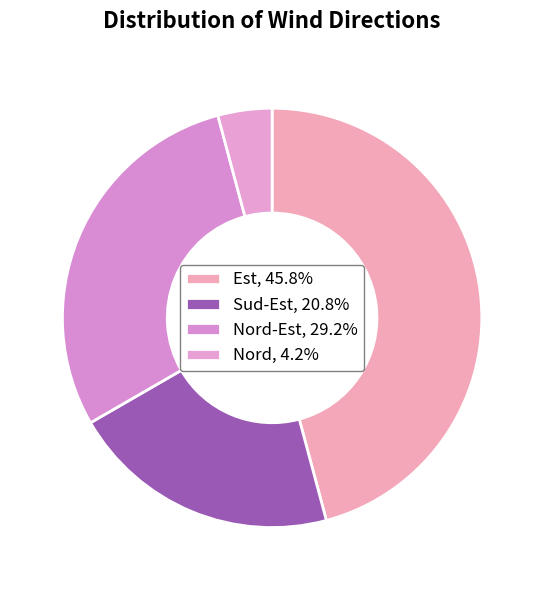

How many slices are in this pie chart?

4